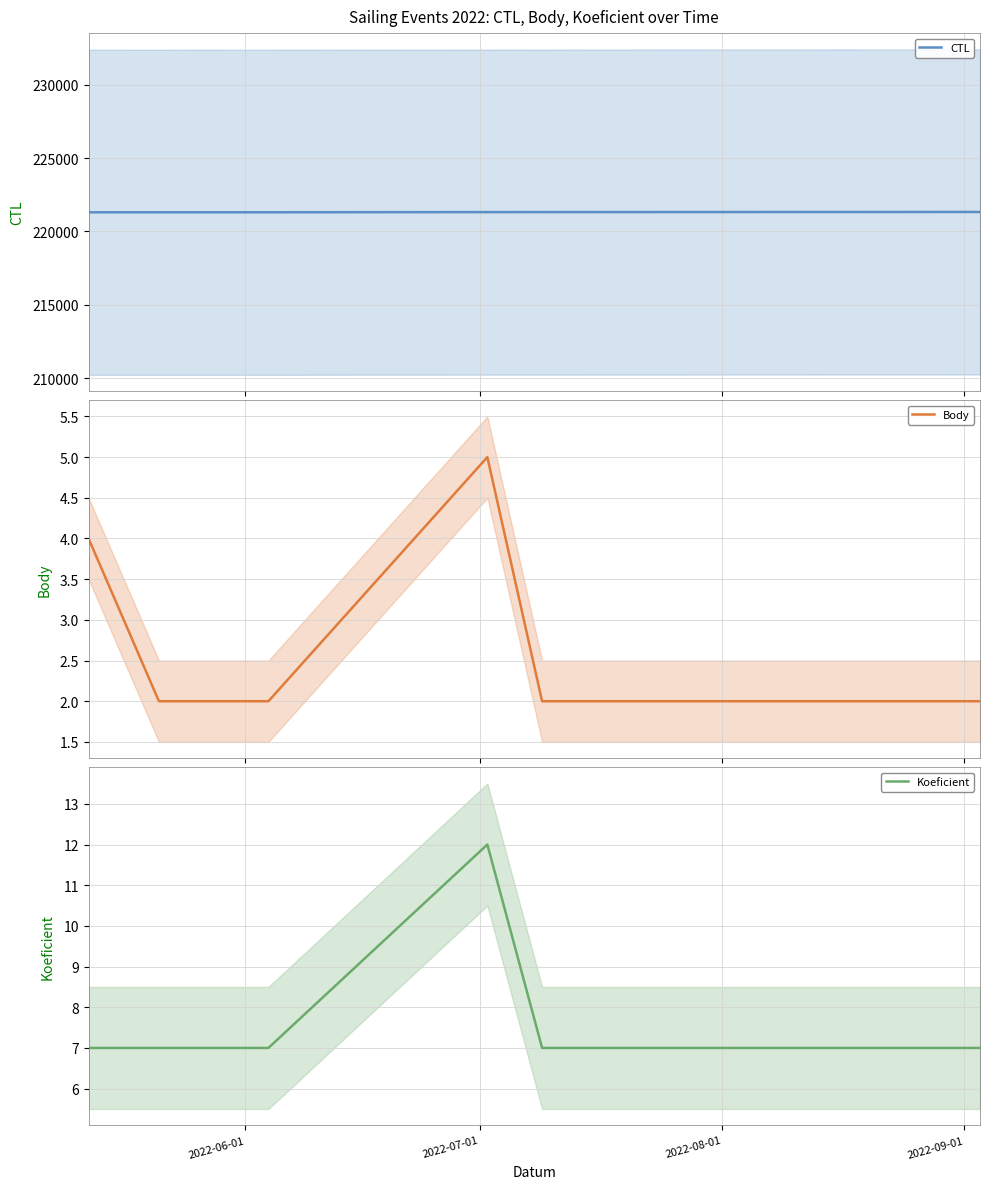

At how many categories does at least one series exceed 106075?

6